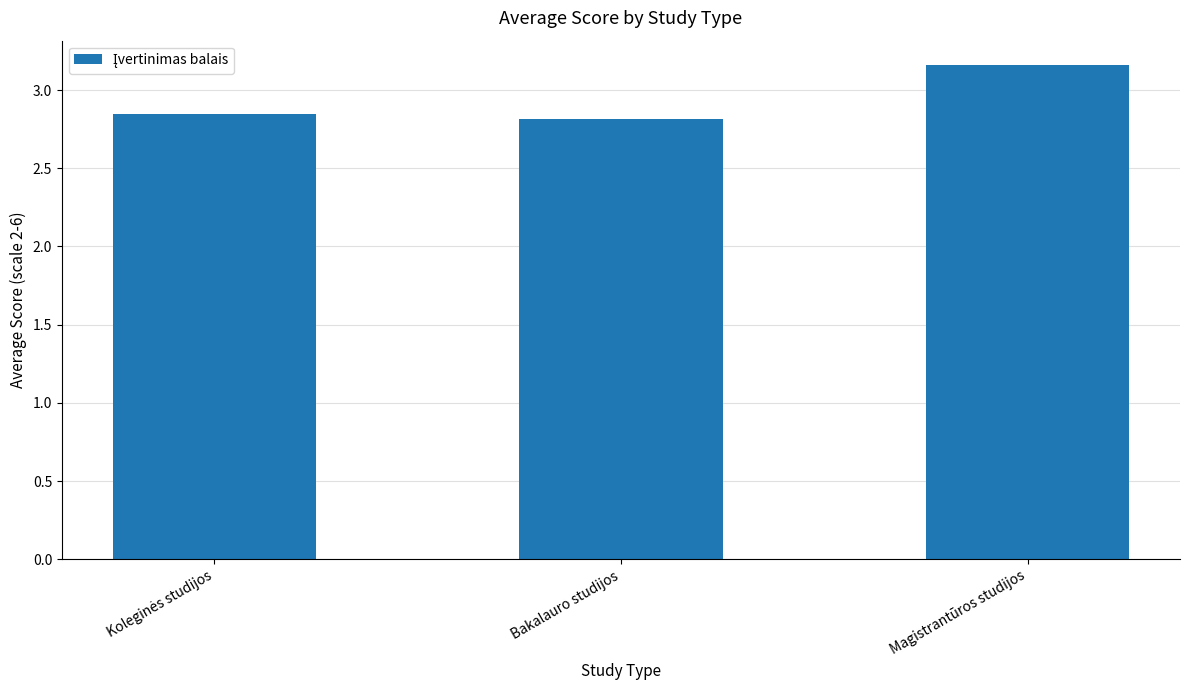

The chart shows a value of 5.6 at Magistrantūros studijos. True or false?

False